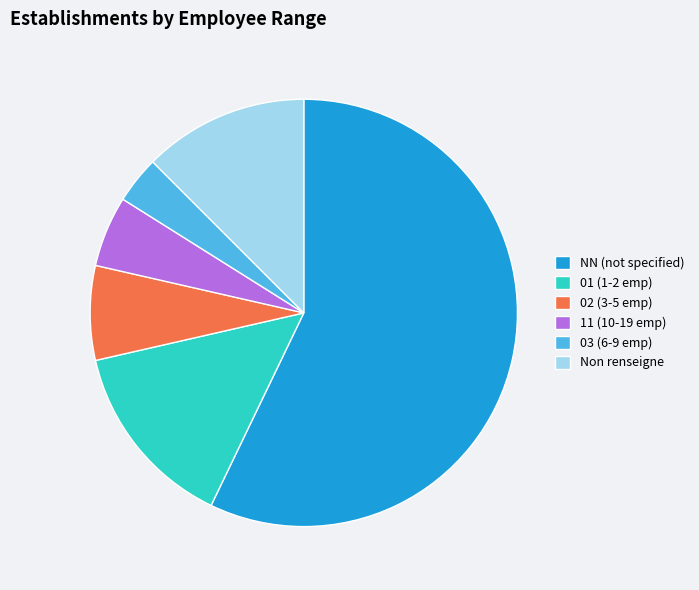

Rank the categories by value from lowest to highest.

03 (6-9 emp), 11 (10-19 emp), 02 (3-5 emp), Non renseigne, 01 (1-2 emp), NN (not specified)